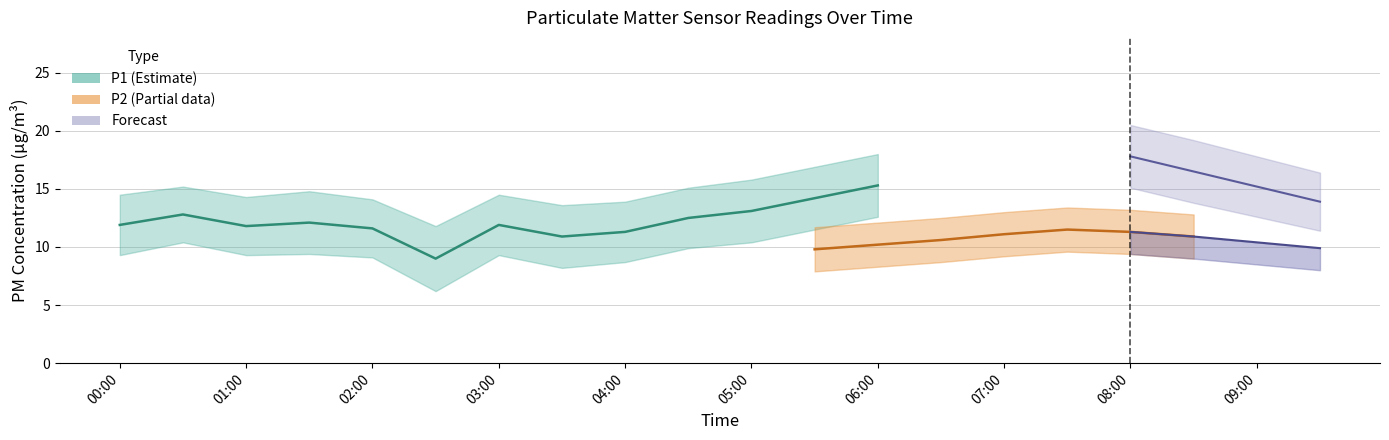

True or false: P1 and P1_upper intersect in this chart.

False